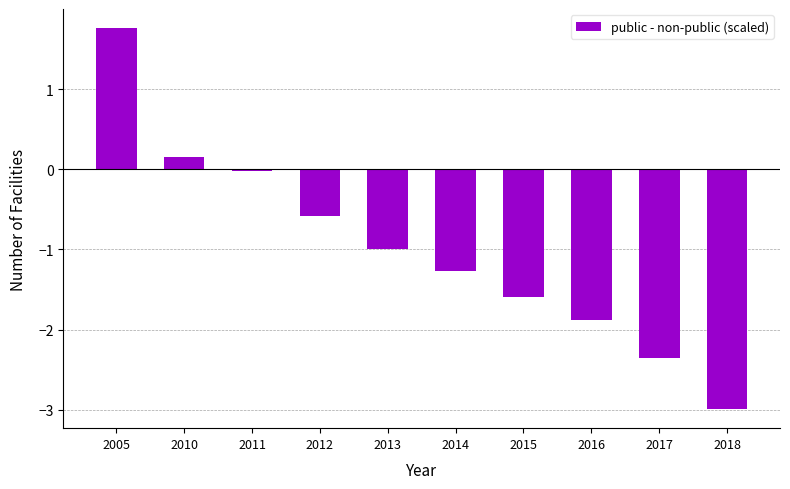

Which has a higher value, 2018 or 2015?

2015